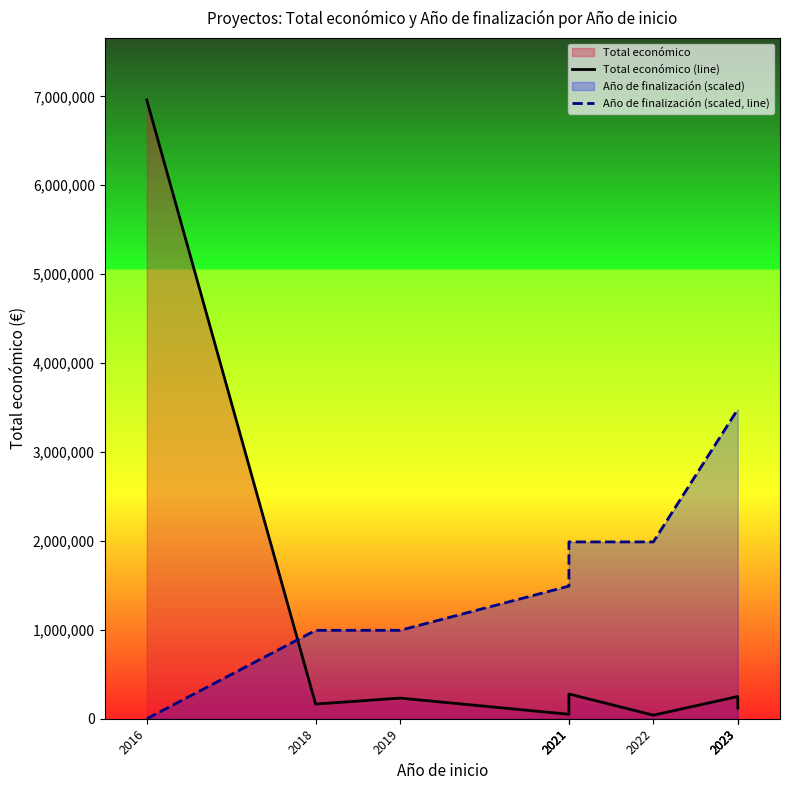

At how many categories does at least one series exceed 592970?

10